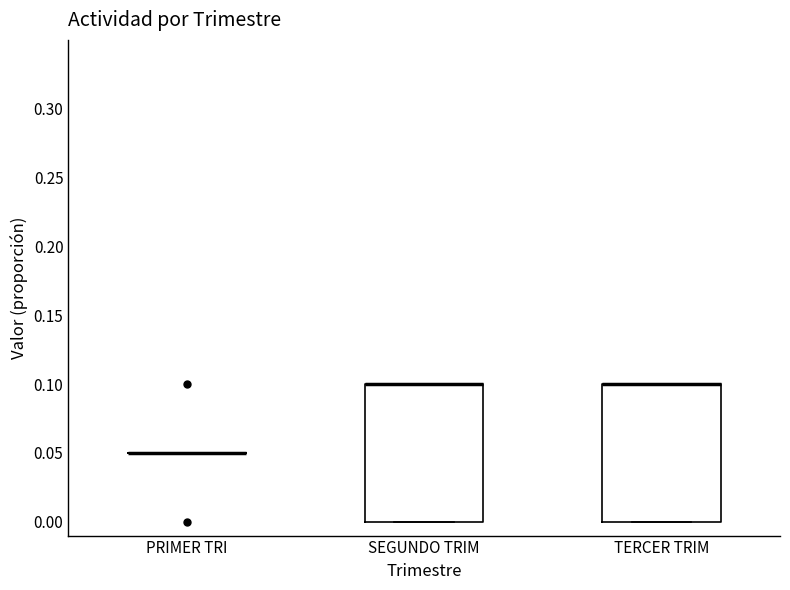

Reading left to right, transcribe this box plot: for each box, give where its median line is, the range the box spans, and where its two whiskers end, as read against the y-axis. The values are not printed on the chart, so give them approximately, as read against the axis.

PRIMER TRI: box collapsed to a line at 0.05, whiskers 0.05 to 0.05
SEGUNDO TRIM: median 0.10 (drawn on the box's upper edge), box 0.00 to 0.10, whiskers 0.00 to 0.10
TERCER TRIM: median 0.10 (drawn on the box's upper edge), box 0.00 to 0.10, whiskers 0.00 to 0.10